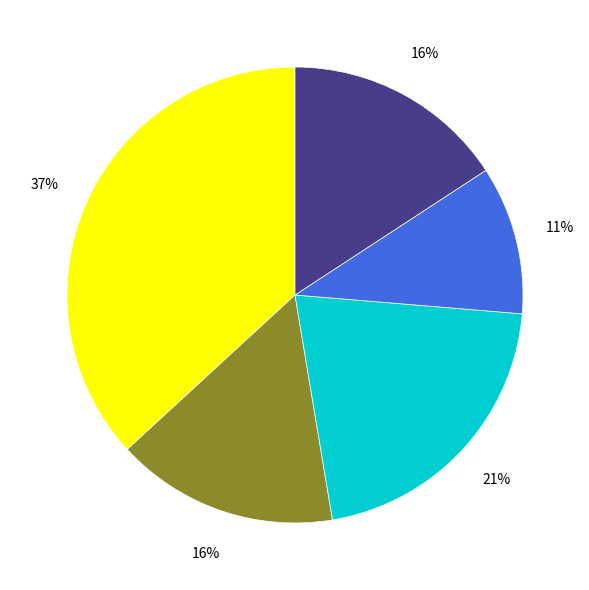

Does any single category account for the majority?

No